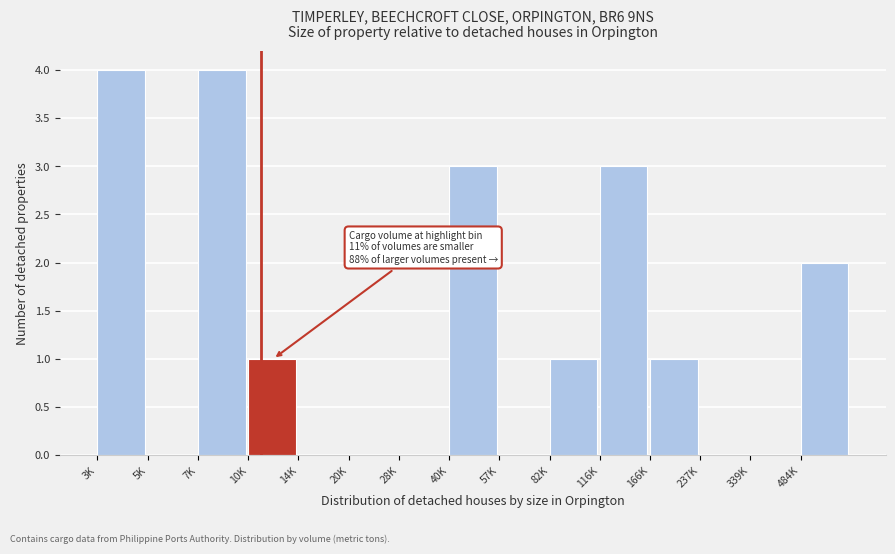

Reading left to right, what are all the values shown in this chart?

3K=4	5K=0	7K=4	10K=1	14K=0	20K=0	28K=0	40K=3	57K=0	82K=1	116K=3	166K=1	237K=0	339K=0	484K=2